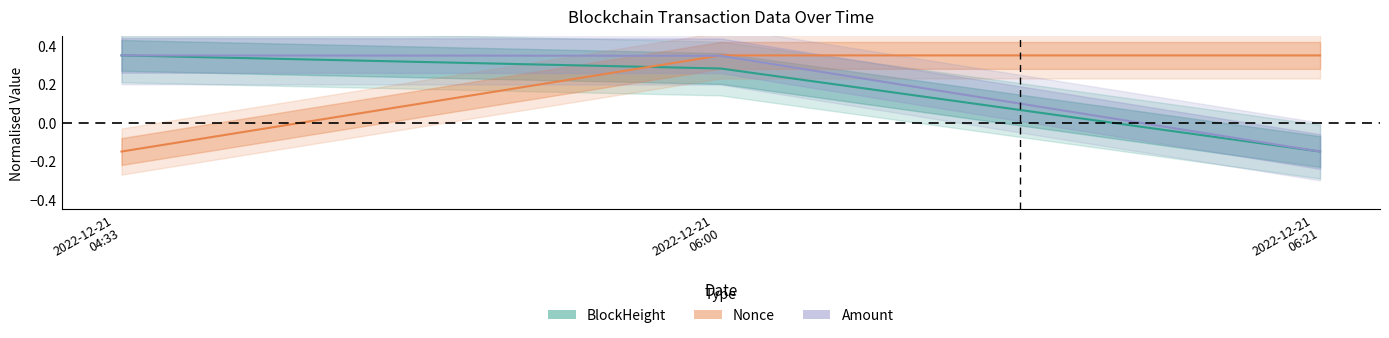

What is the smallest value displayed?

-0.1